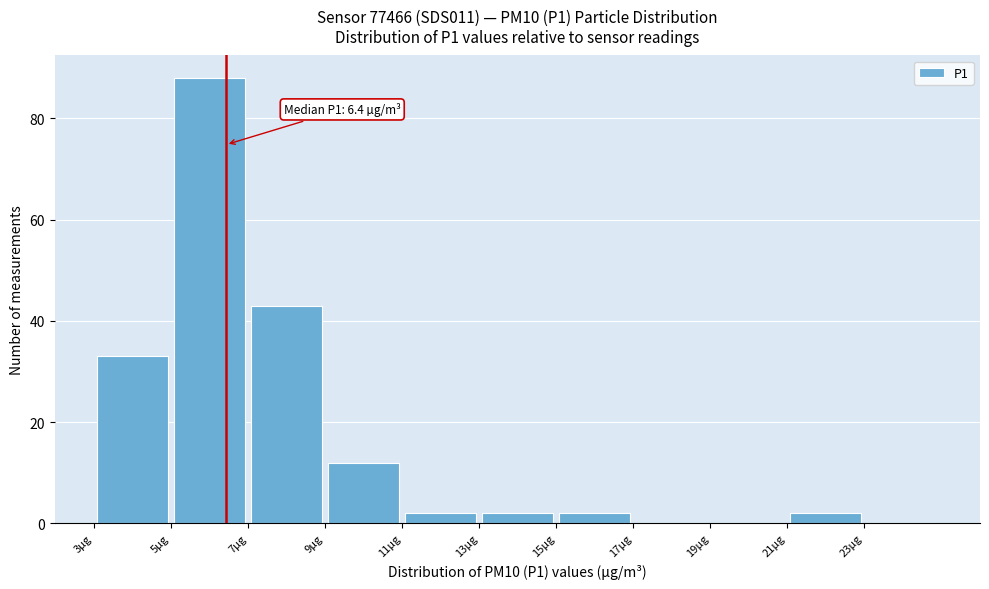

Which range on the x-axis has the tallest bar?

5 to 7